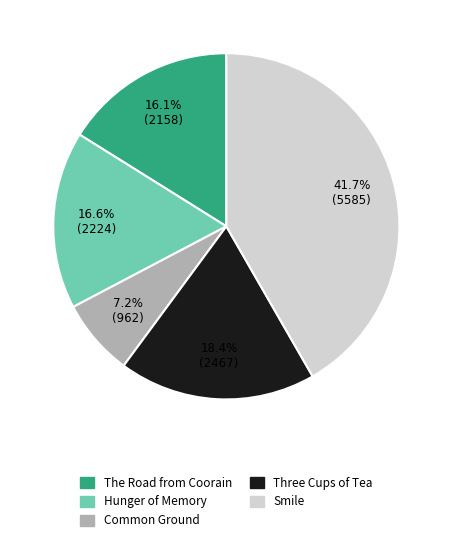

Is it true that Three Cups of Tea is 27% of the pie?

False